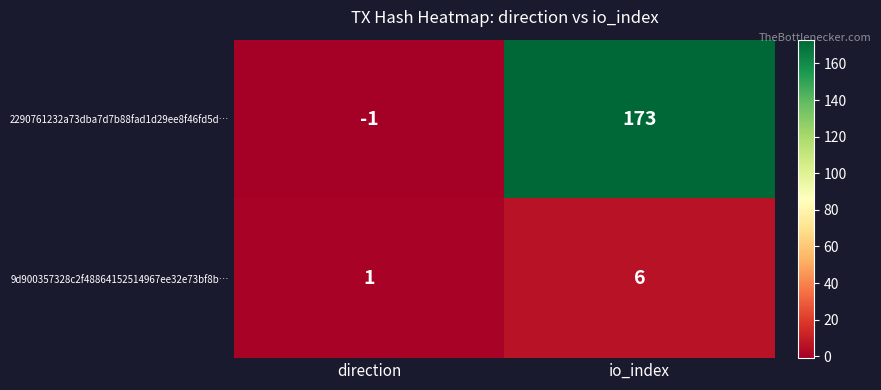

Reading left to right, extract all data points from this chart.

2290761232a73dba7d7b88fad1d29ee8f46fd5d…: direction=-1	io_index=173
9d900357328c2f48864152514967ee32e73bf8b…: direction=1	io_index=6